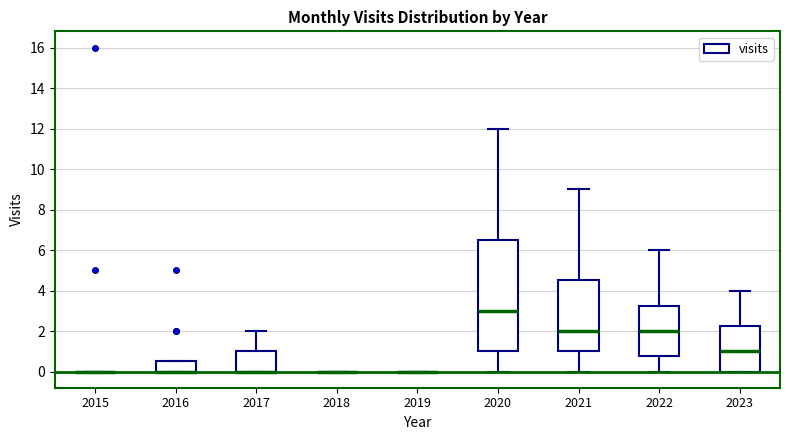

Reading left to right, read every box against the y-axis: the position of its median line, the range the box covers, and the ends of its whiskers. The values are not printed on the chart, so give them approximately, as read against the axis.

2015: box collapsed to a line at 0.0, whiskers 0.0 to 0.0
2016: median 0.0 (drawn on the box's lower edge), box 0.0 to 0.6, whiskers 0.0 to 0.6
2017: median 0.0 (drawn on the box's lower edge), box 0.0 to 1.0, whiskers 0.0 to 2.0
2018: box collapsed to a line at 0.0, whiskers 0.0 to 0.0
2019: box collapsed to a line at 0.0, whiskers 0.0 to 0.0
2020: median 3.0, box 1.0 to 6.6, whiskers 0.0 to 12.0
2021: median 2.0, box 1.0 to 4.6, whiskers 0.0 to 9.0
2022: median 2.0, box 0.8 to 3.2, whiskers 0.0 to 6.0
2023: median 1.0, box 0.0 to 2.2, whiskers 0.0 to 4.0